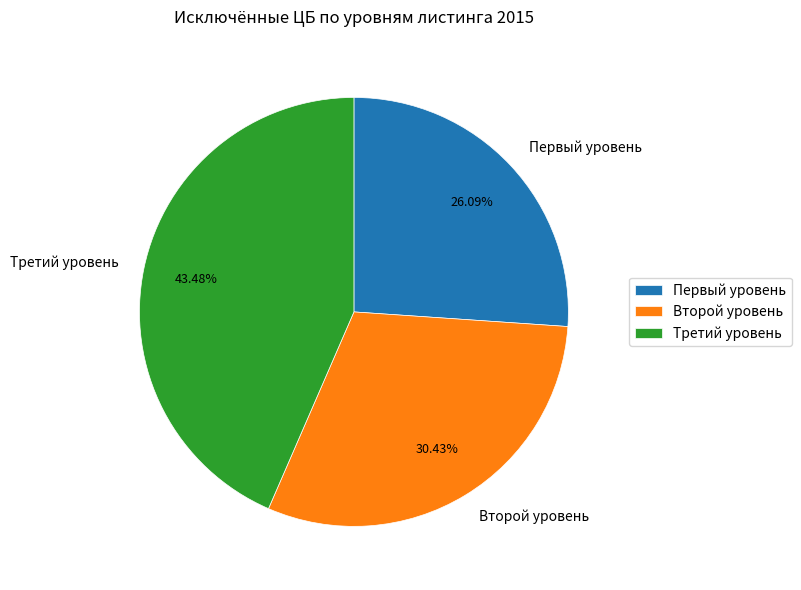

Which has a higher value, Второй уровень or Первый уровень?

Второй уровень